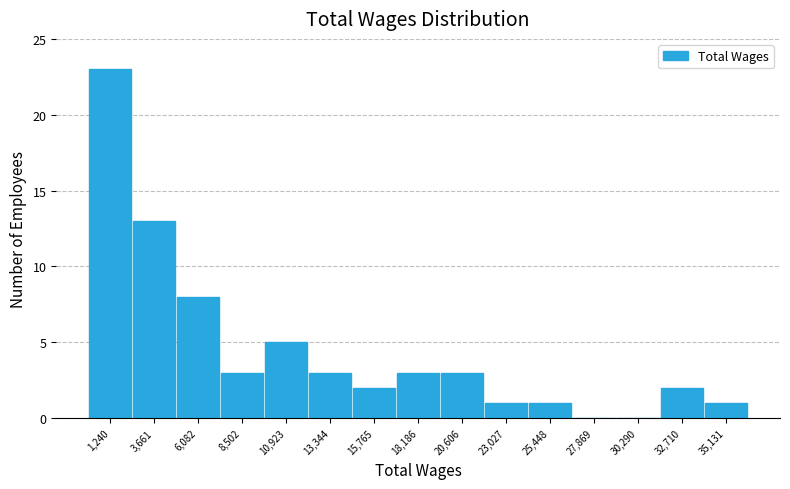

Reading left to right, list every bar in this chart as the range it spans on the x-axis followed by its height. Neither the bar edges nor the heights are printed on the chart, so give them approximately, as read against the axes.

0 to 2500: 23
2500 to 5000: 13
5000 to 7500: 8
7500 to 9500: 3
9500 to 12000: 5
12000 to 14500: 3
14500 to 17000: 2
17000 to 19500: 3
19500 to 22000: 3
22000 to 24000: 1
24000 to 26500: 1
26500 to 29000: 0
29000 to 31500: 0
31500 to 34000: 2
34000 to 36500: 1